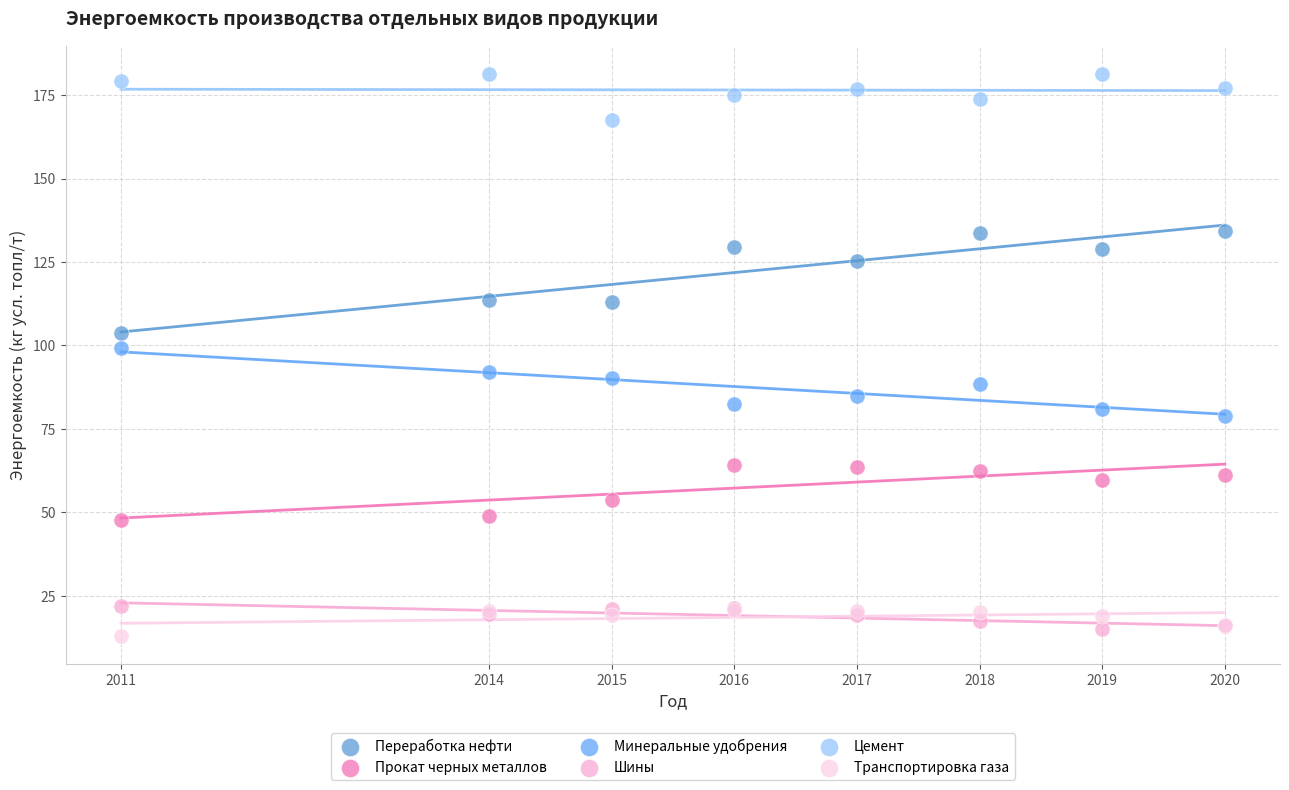

What are all the series names shown in the legend?

Переработка нефти, Прокат черных металлов, Минеральные удобрения, Шины, Цемент, Транспортировка газа